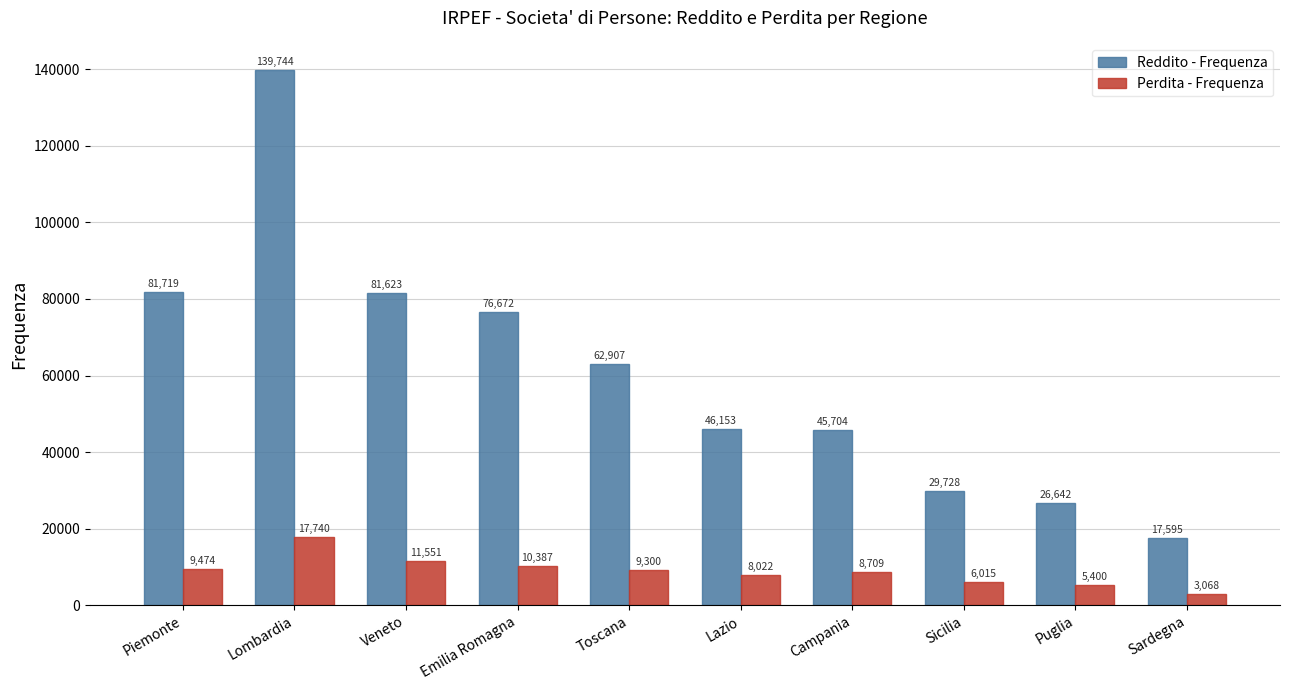

Is it true that Perdita - Frequenza equals 23977 at Lombardia?

False